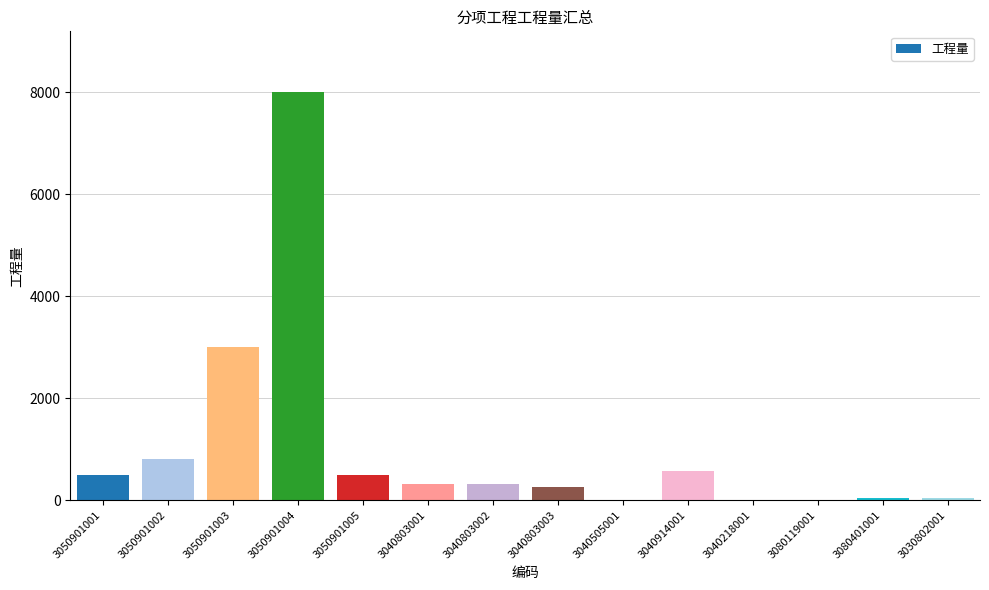

At which label does the data first exceed 320?

3050901001